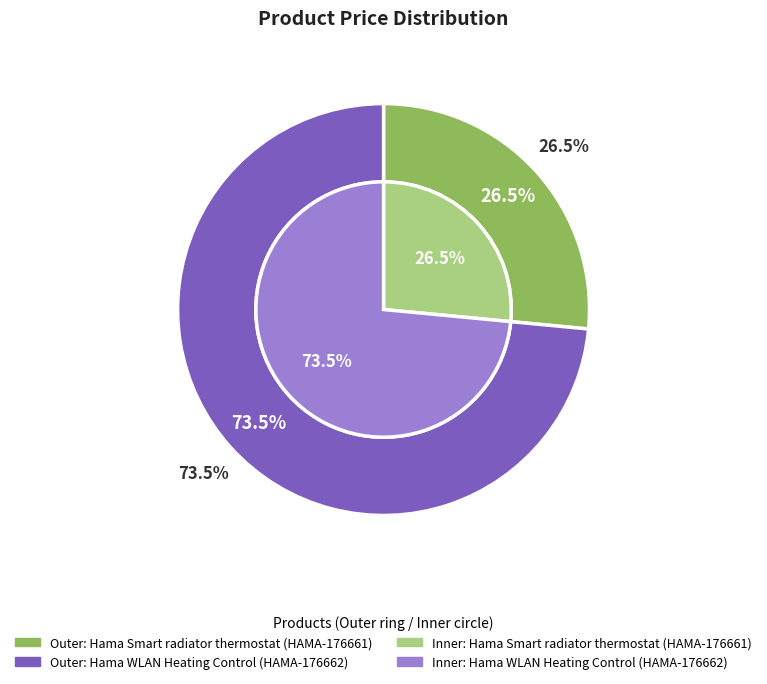

How many slices are in this pie chart?

2